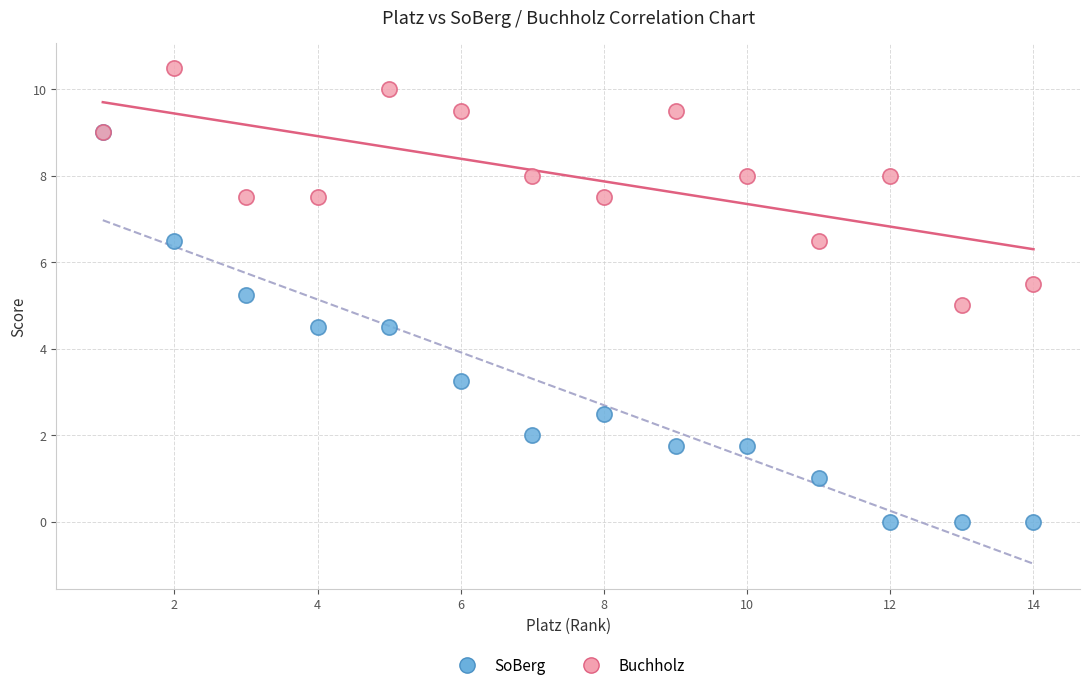

Which series reaches the minimum Y coordinate?

SoBerg